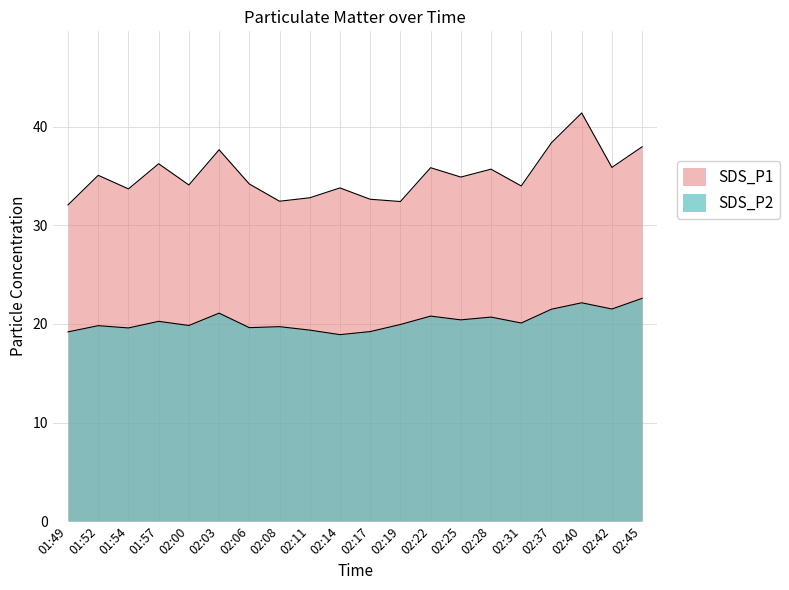

How many data points in SDS_P2 are less than 20?

10